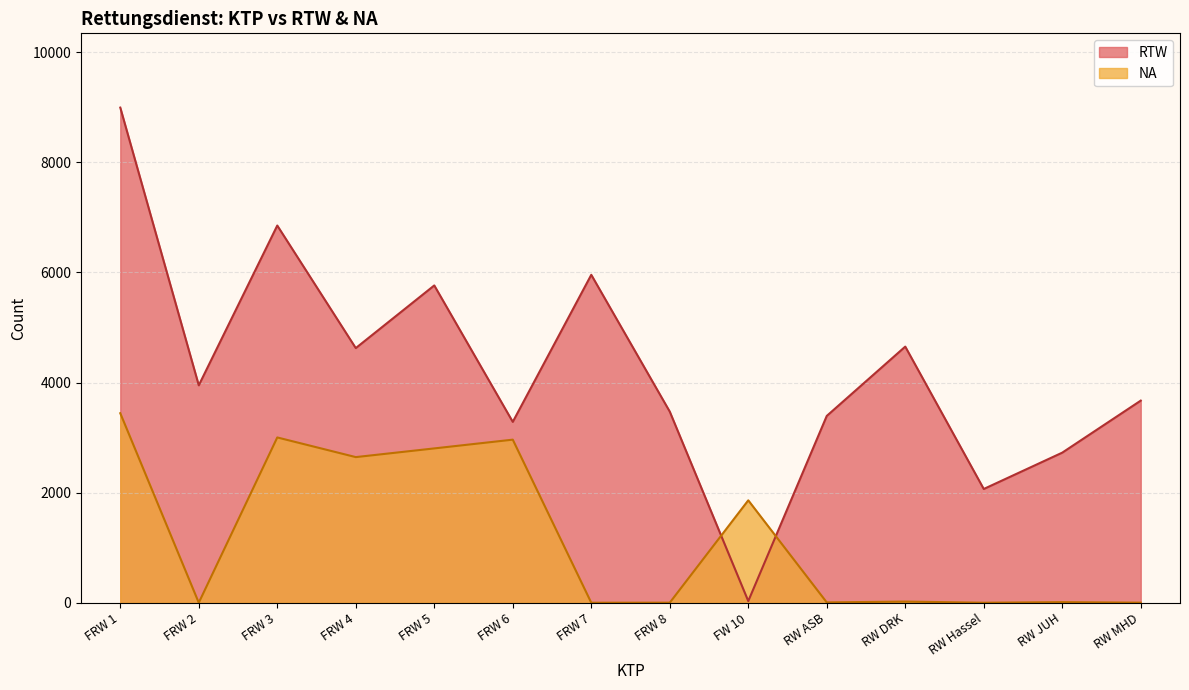

What is the difference between the highest and lowest values at RW ASB?

3387